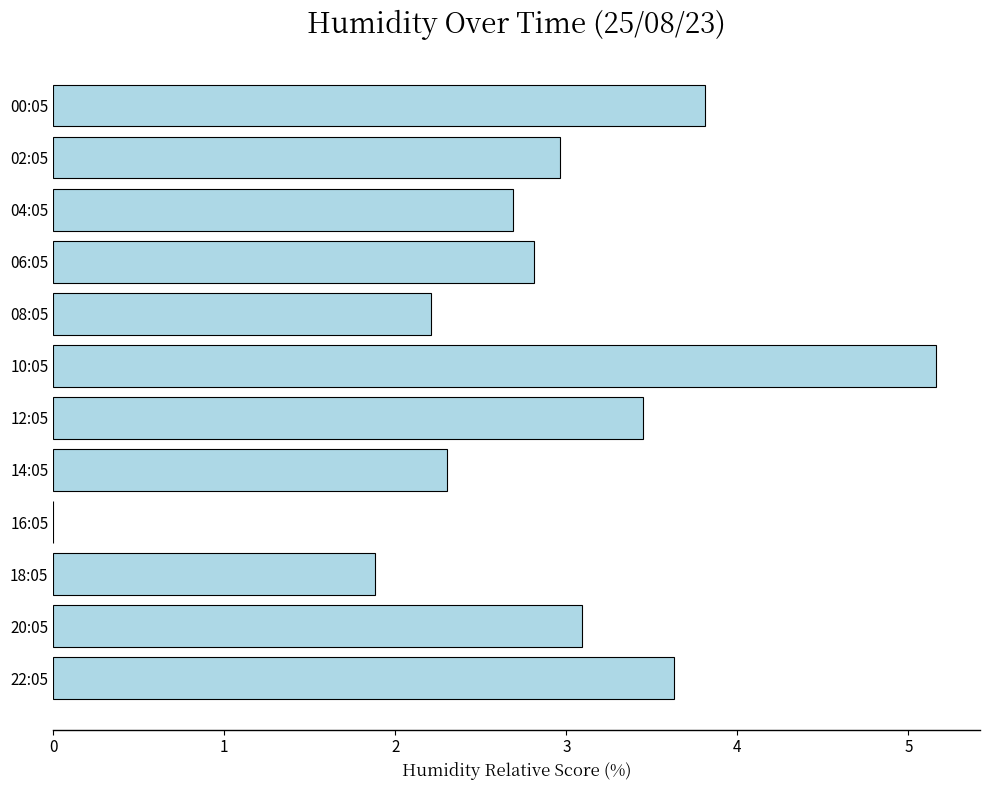

What is the sum of all values?

34.0